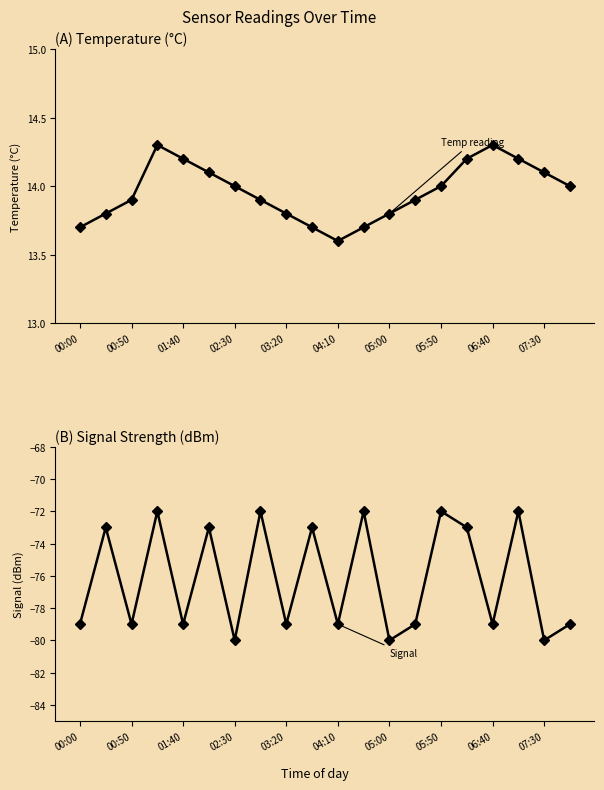

How many Temperature values are between 13 and 14?

13